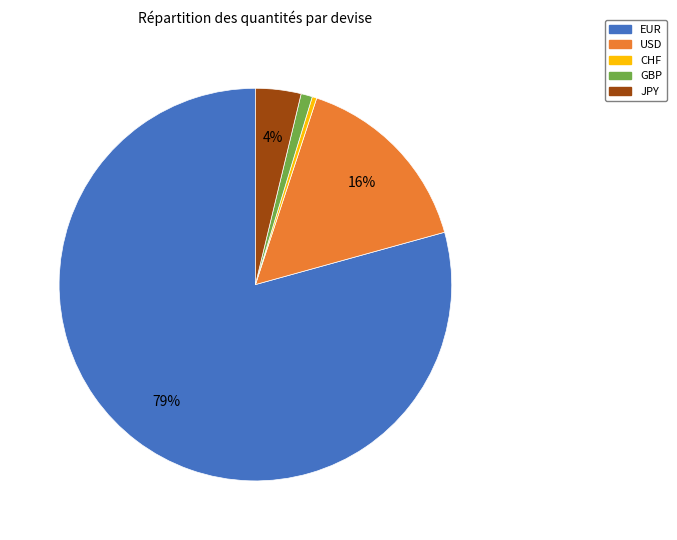

How many slices are in this pie chart?

5